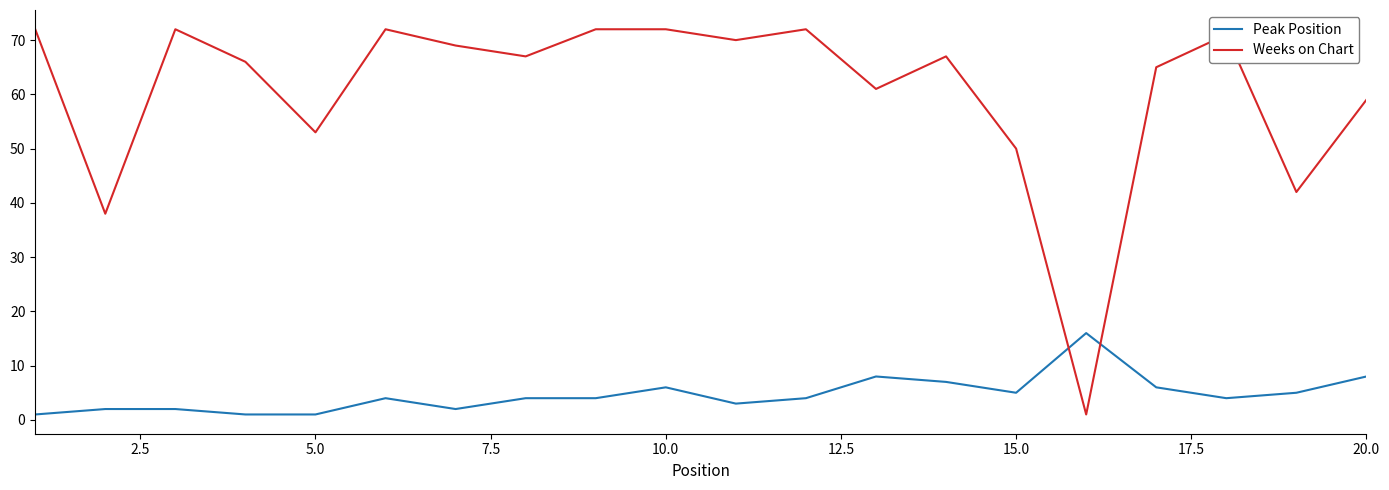

List the series in order of their peak value, lowest first.

Peak Position, Weeks on Chart